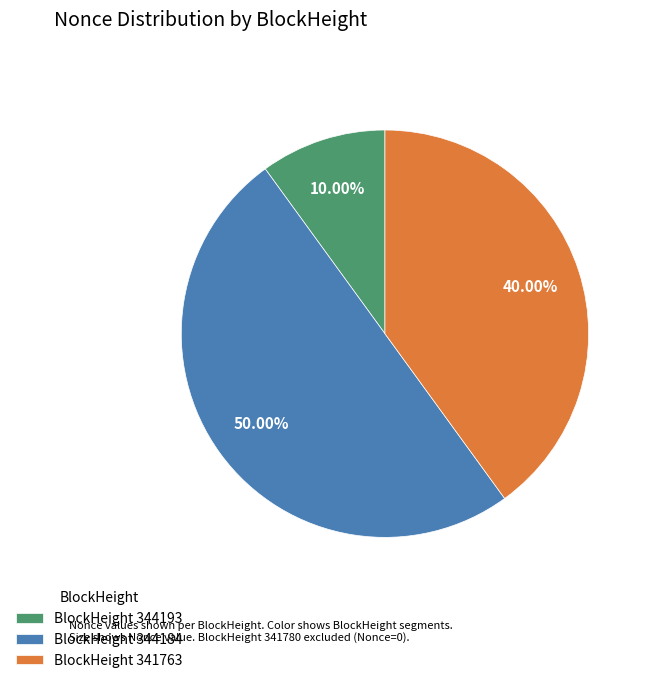

How many segments does this pie chart have?

3